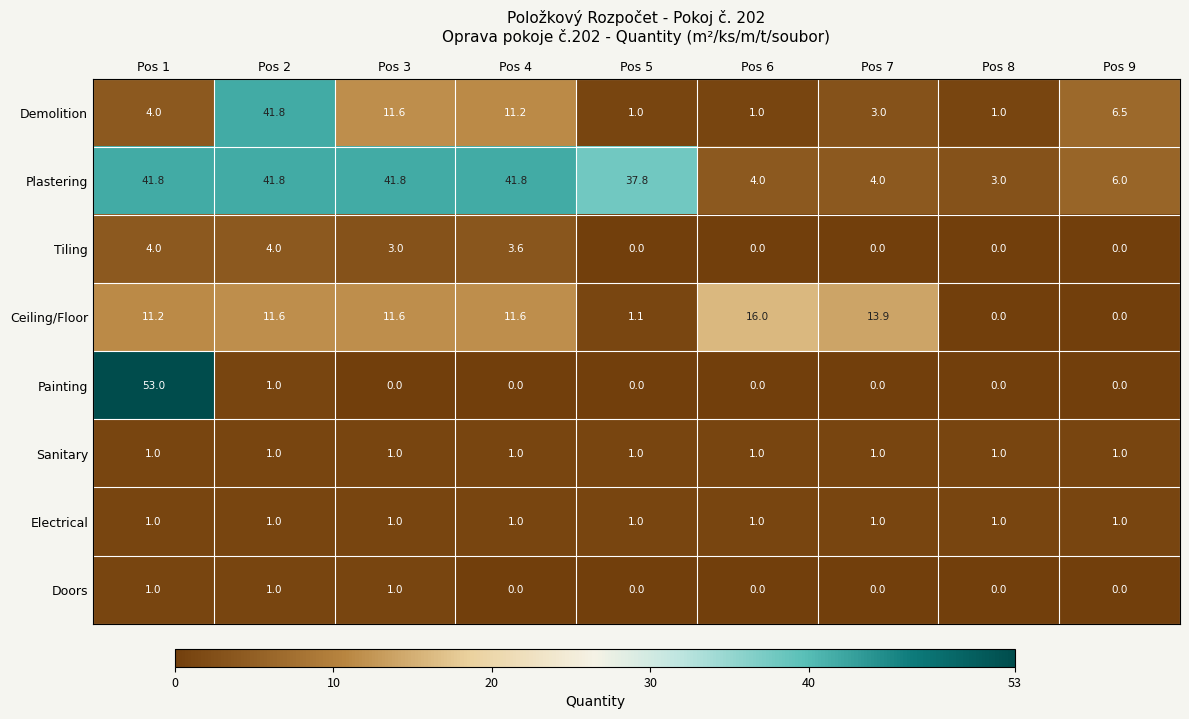

What is the greatest value displayed?

53.0